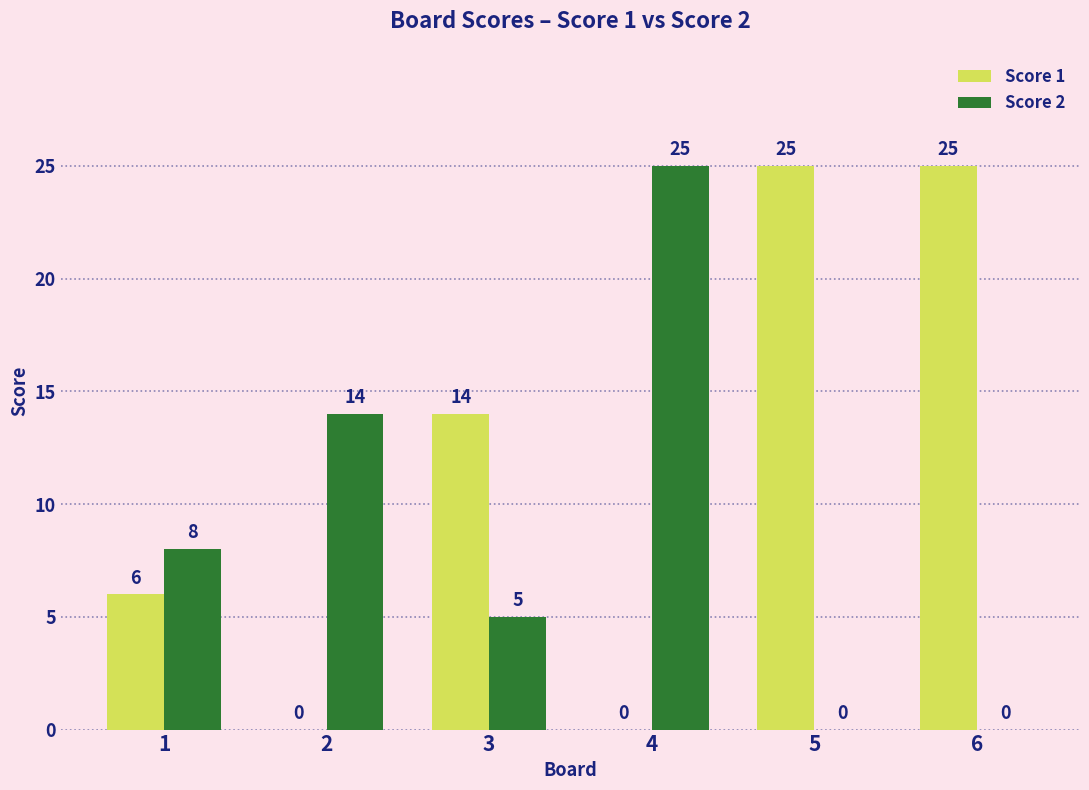

Which series changed the most between 1 and 6?

Score 1